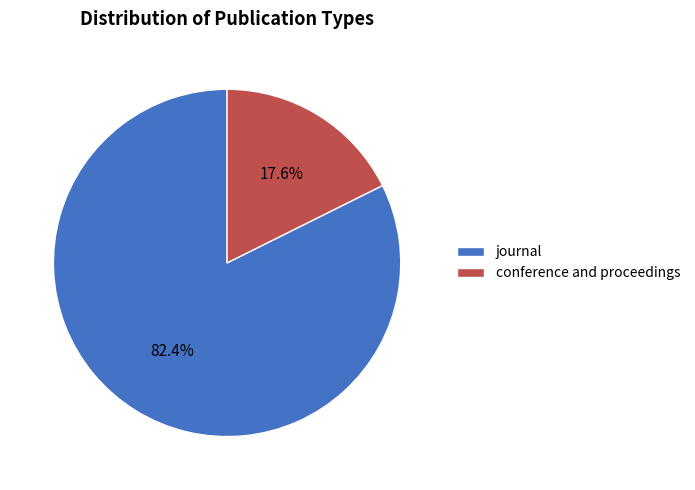

What portion of the pie excludes conference and proceedings?

82.4%